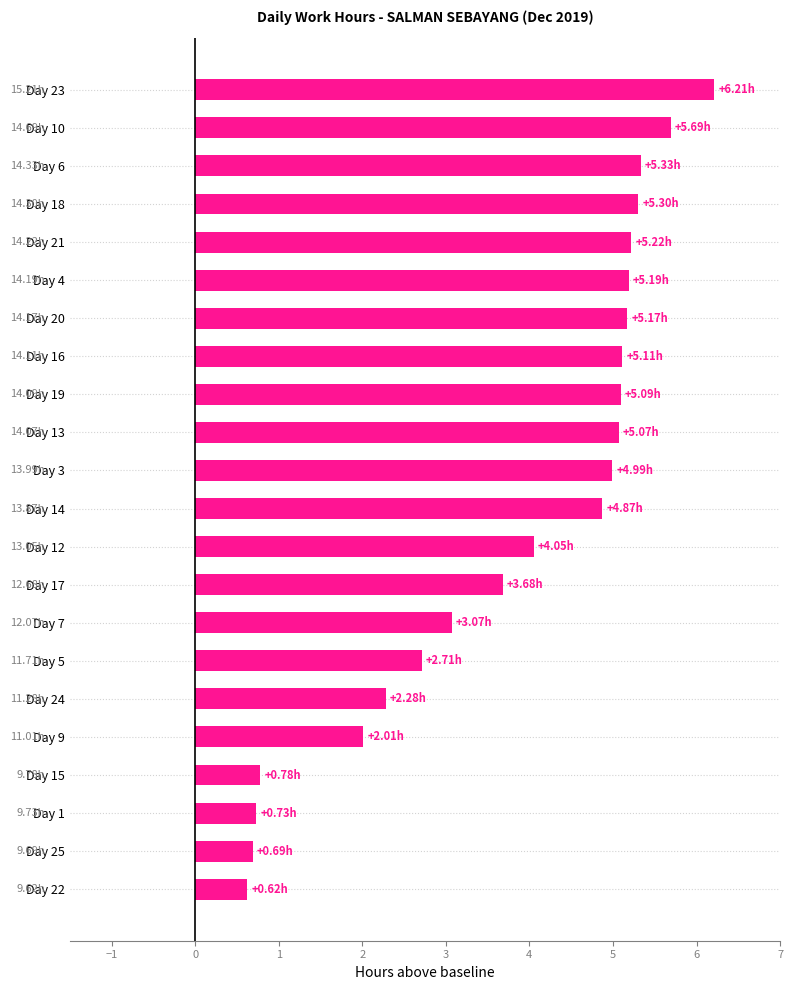

What is the sum of all values?

83.9